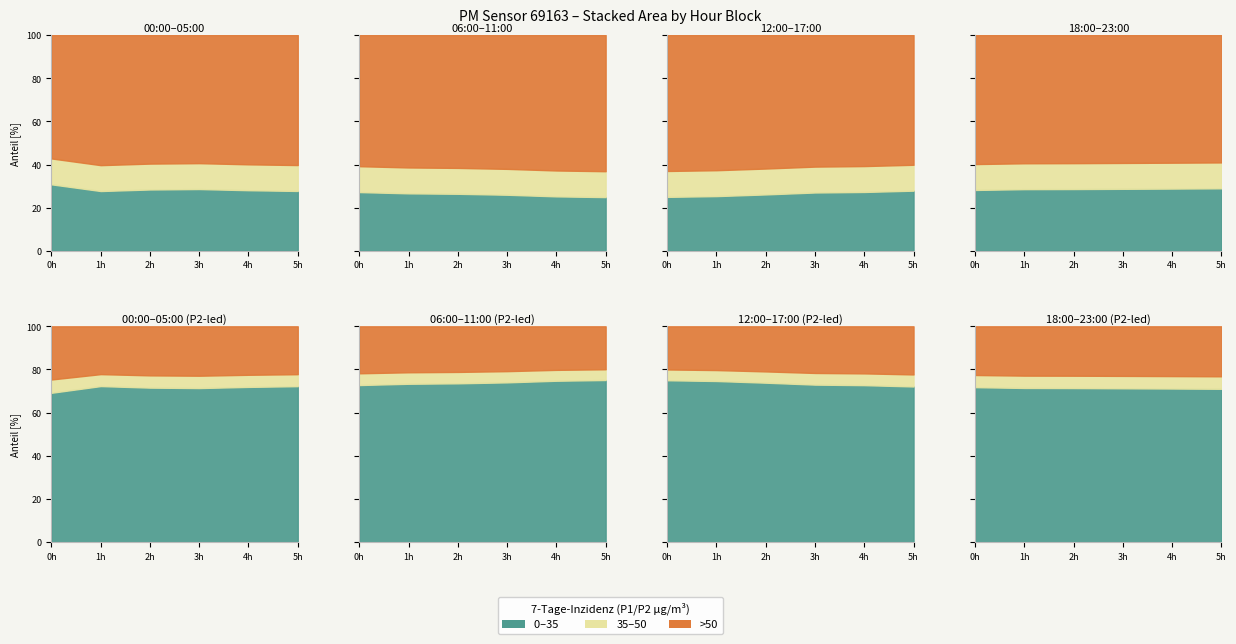

What is the difference between the second highest and minimum values in the P1 series?

7.5